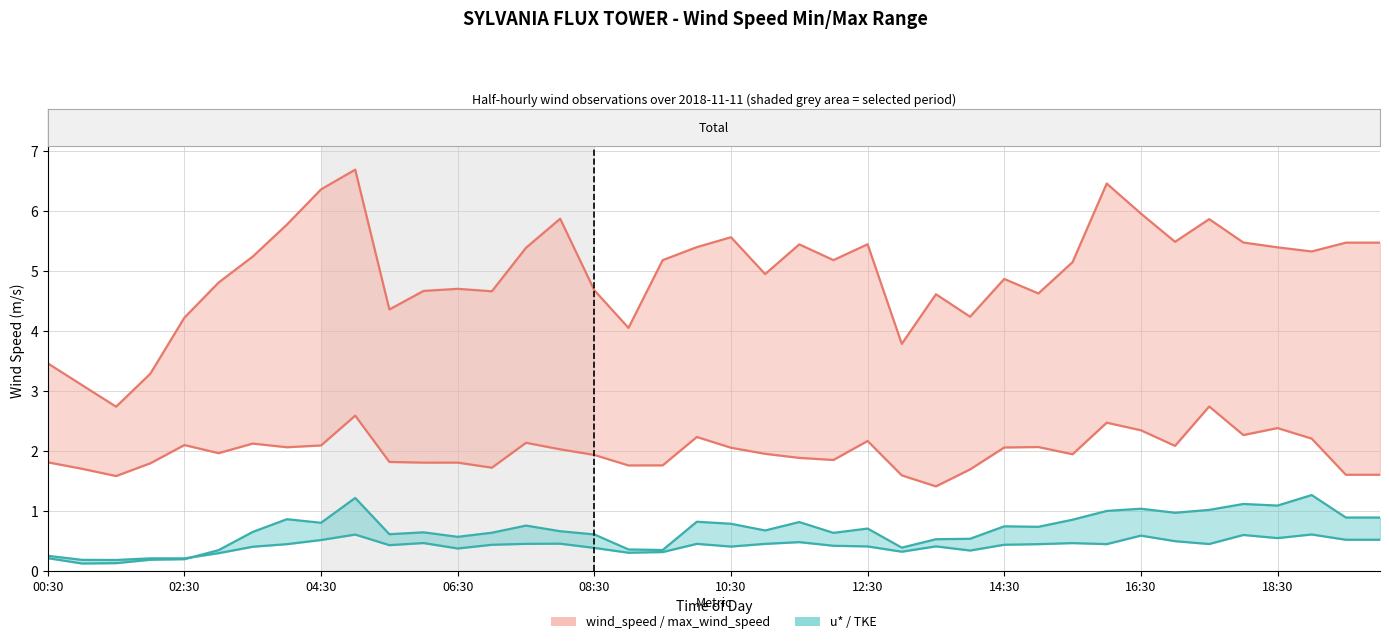

How many lines are shown in the chart?

2